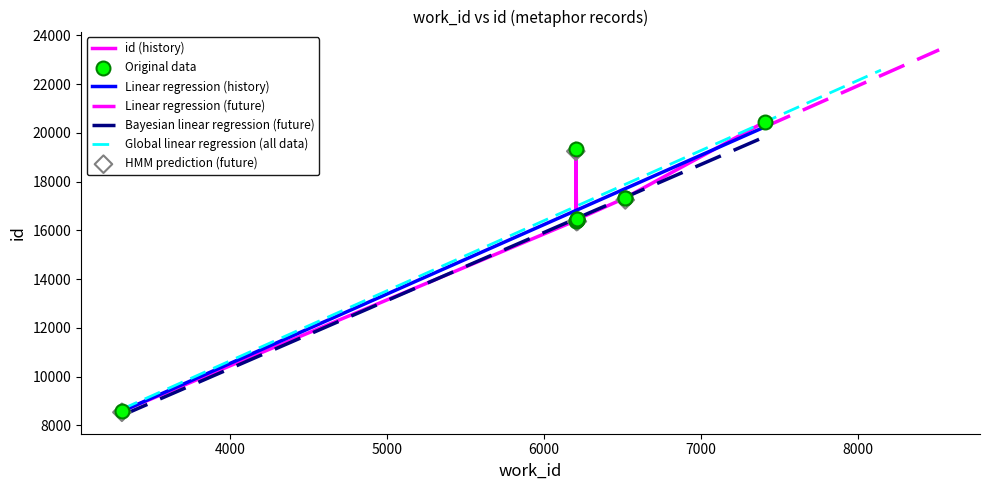

Which has a higher value, 6202 or 6516?

6516